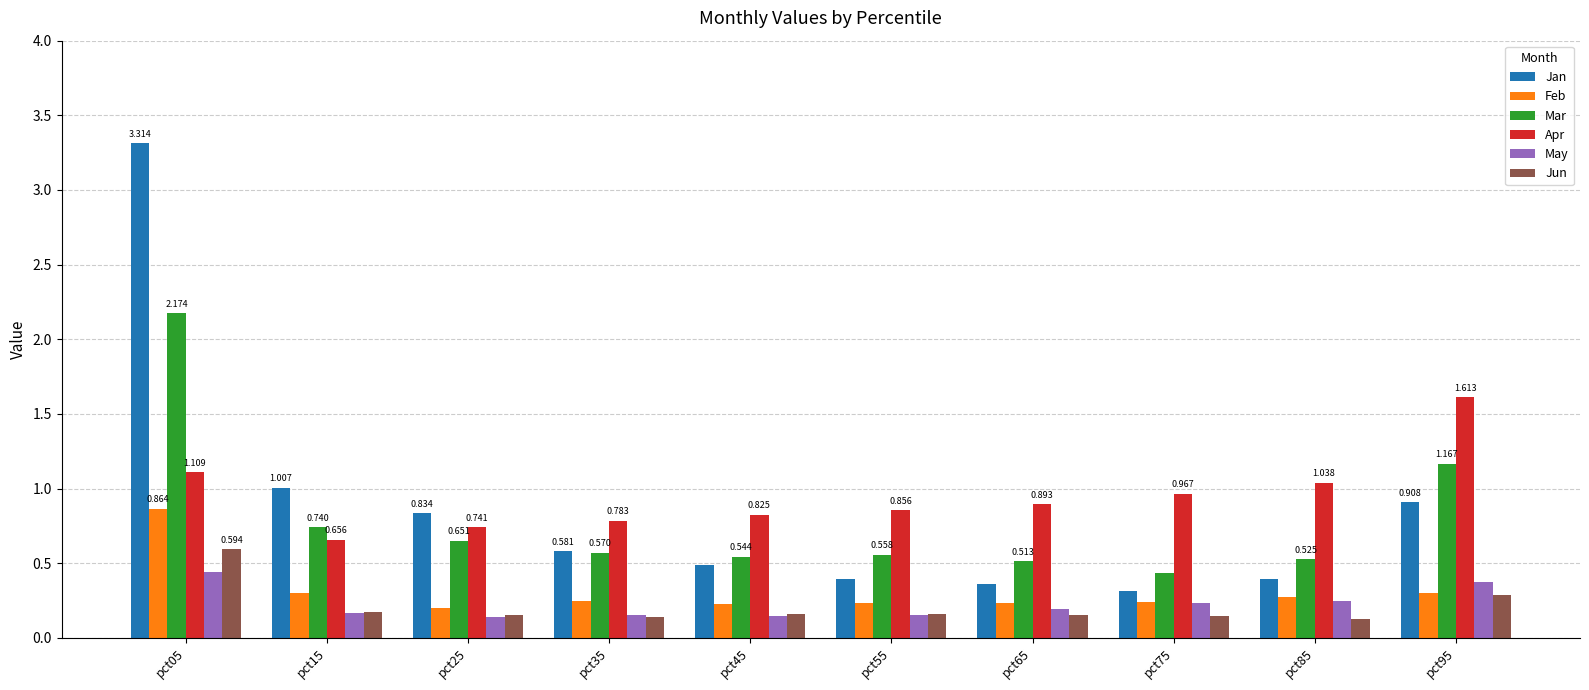

The Jan series shows 0.3 at pct45. True or false?

False